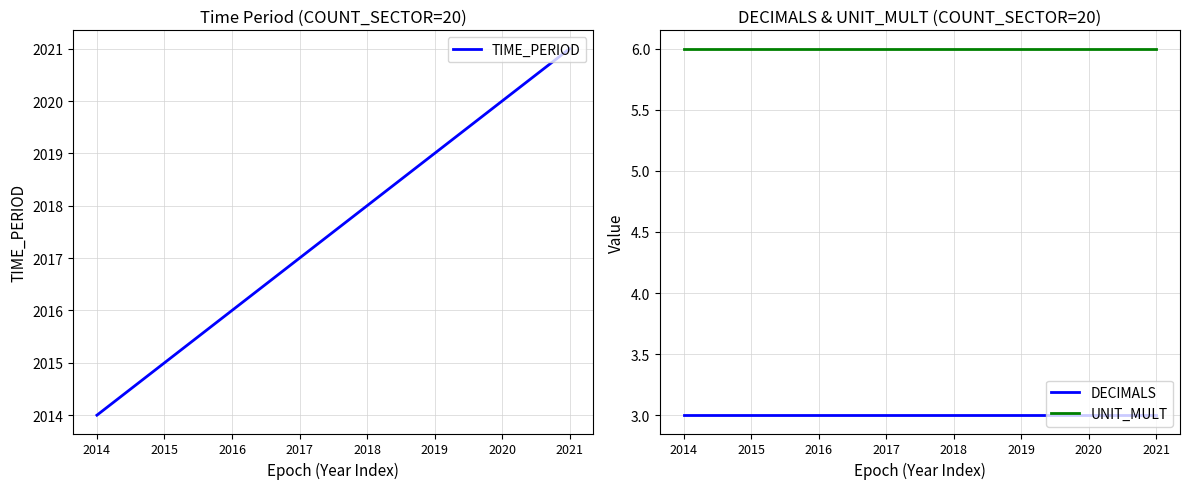

True or false: TIME_PERIOD has a value of 1005 at 2018.

False